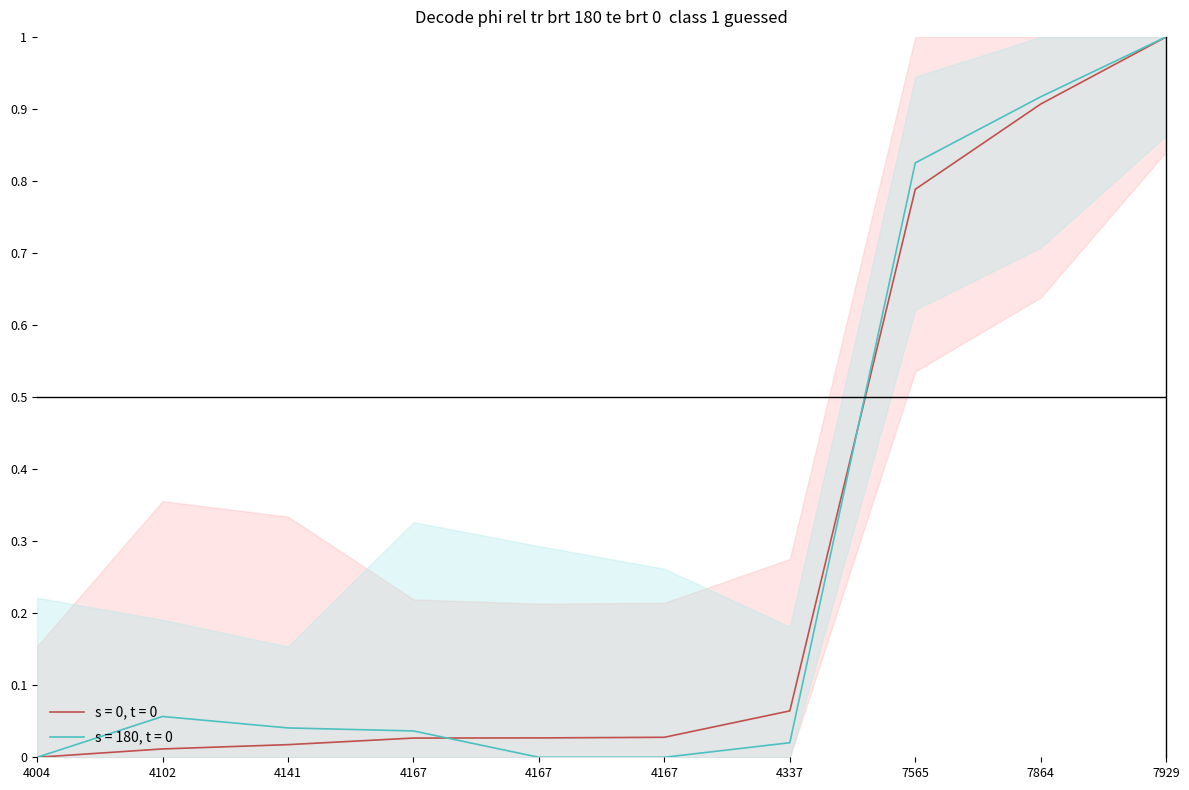

What is the difference between the maximum and second lowest values in the s = 0, t = 0 series?

1.0